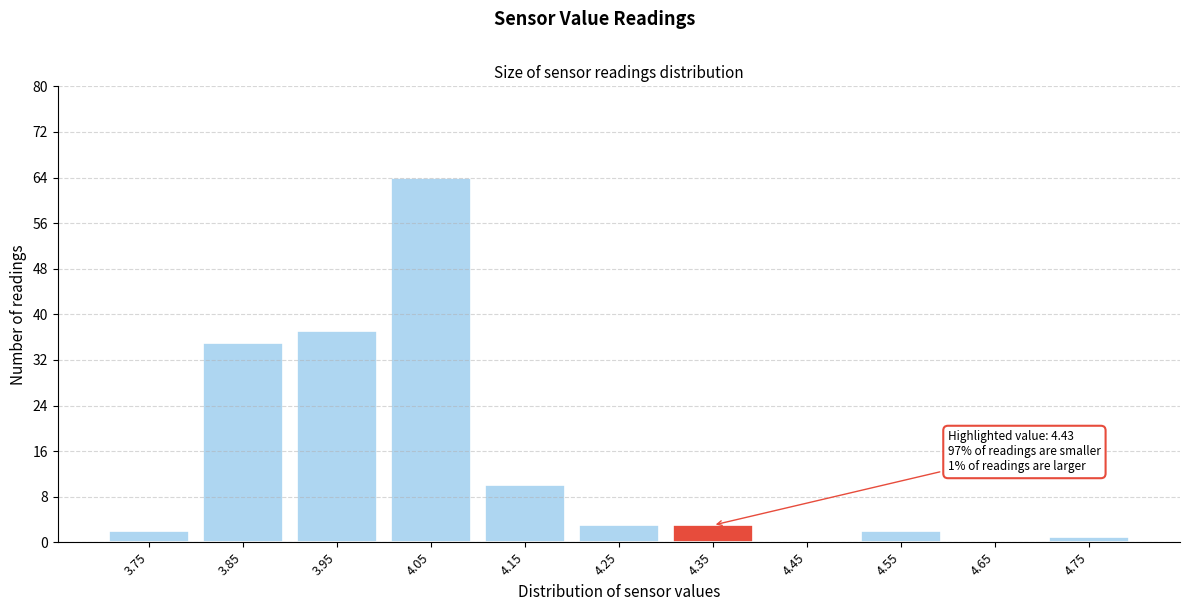

Reading right to left, list all the values displayed in this chart.

4.75=1	4.65=0	4.55=2	4.45=0	4.35=3	4.25=3	4.15=10	4.05=64	3.95=37	3.85=35	3.75=2